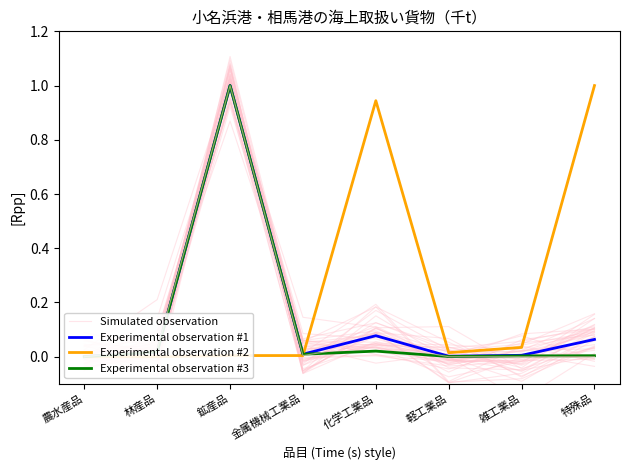

Is the value of Simulated observation at 鉱産品 greater than the value of Experimental observation #1 at 林産品?

Yes